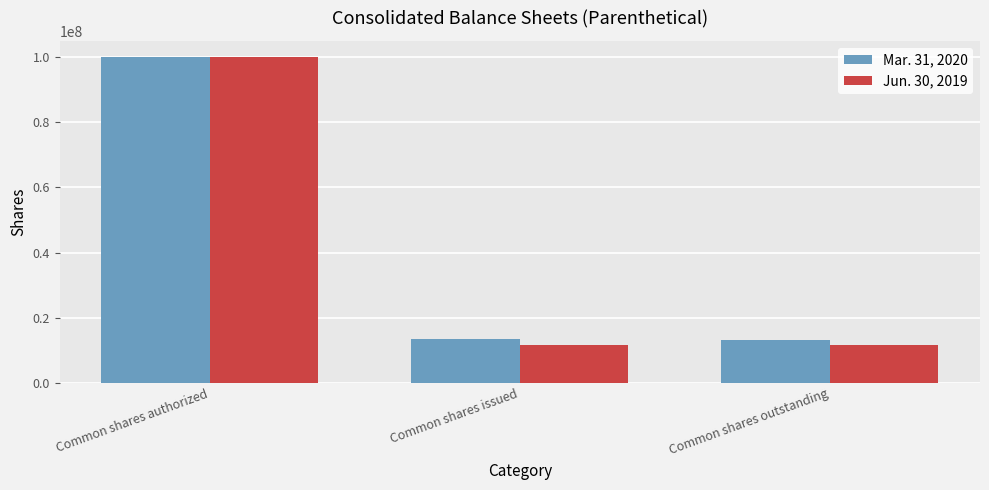

Is it true that Mar. 31, 2020 equals 13486040 at Common shares issued?

True